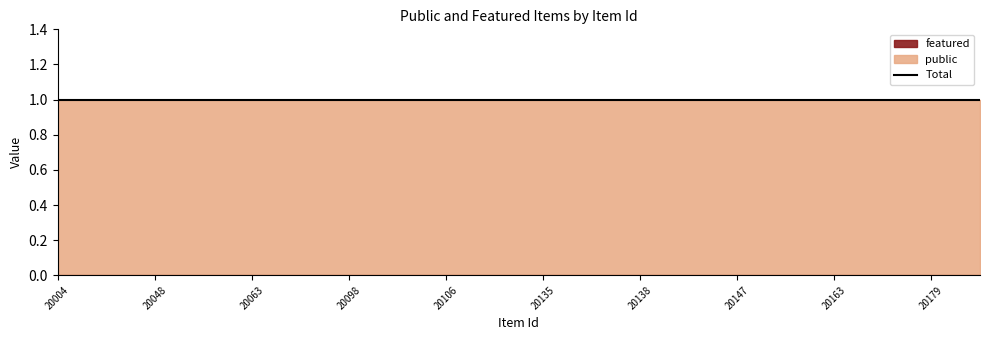

At which label is public closest to 1?

20004